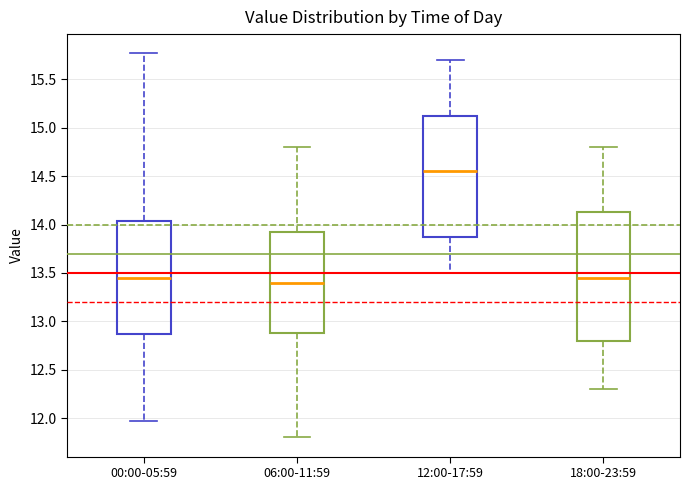

Which box's median line is the highest?

12:00-17:59